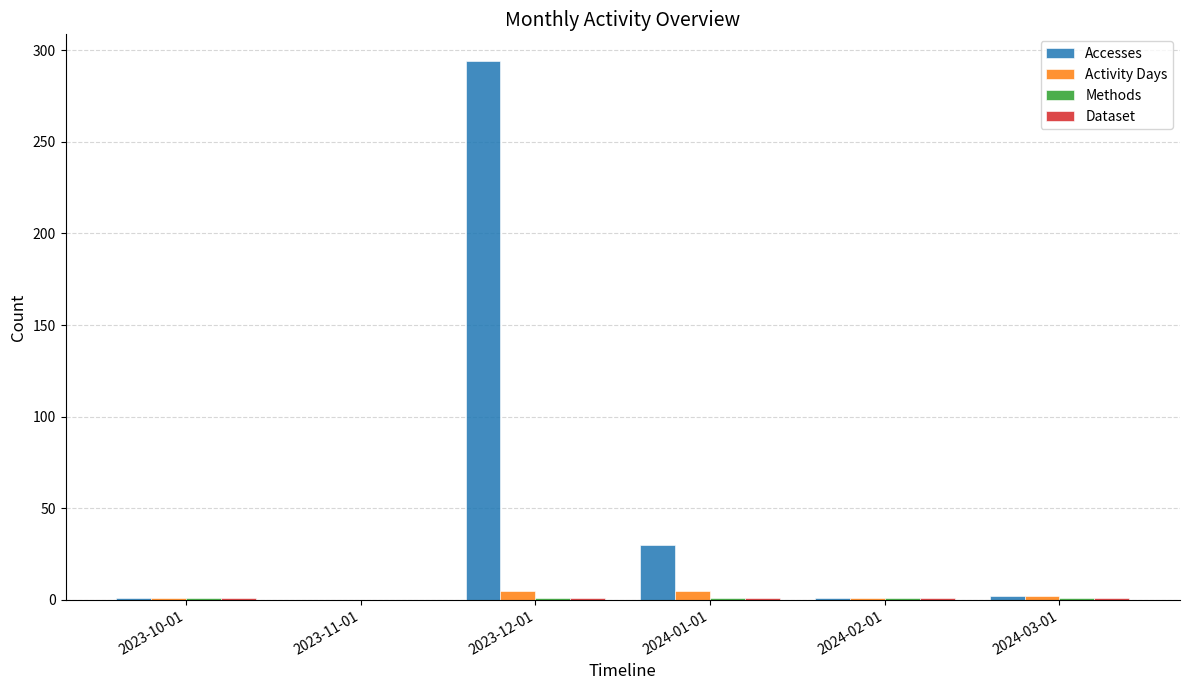

Where is Accesses nearest to the value 147?

2024-01-01